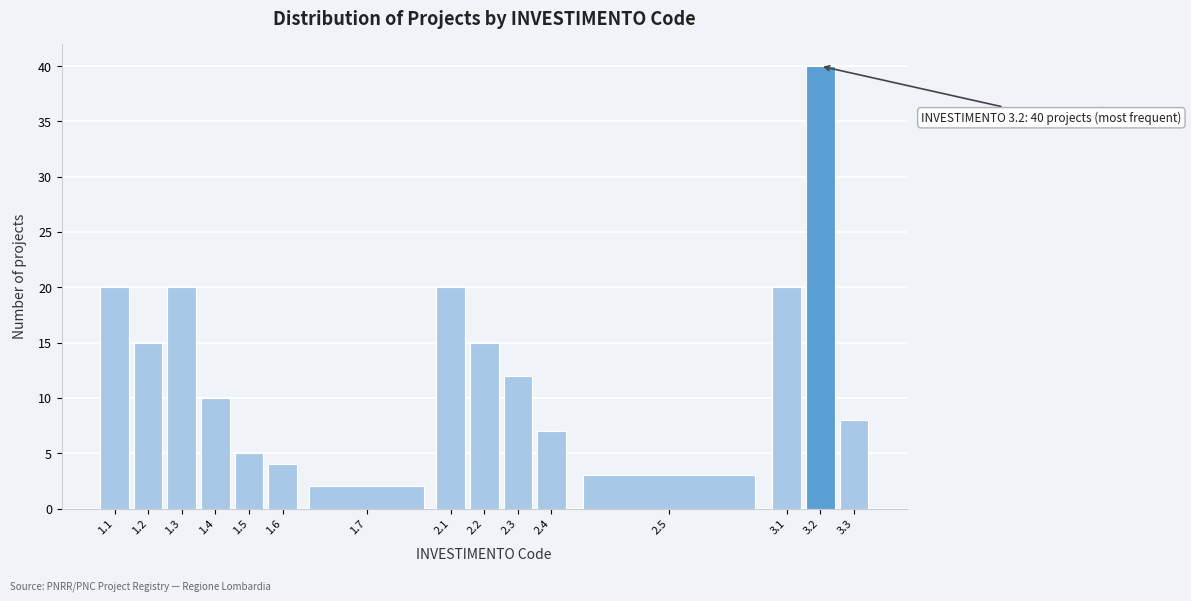

Reading left to right, list all the values displayed in this chart.

20	15	20	10	5	4	2	20	15	12	7	3	20	40	8